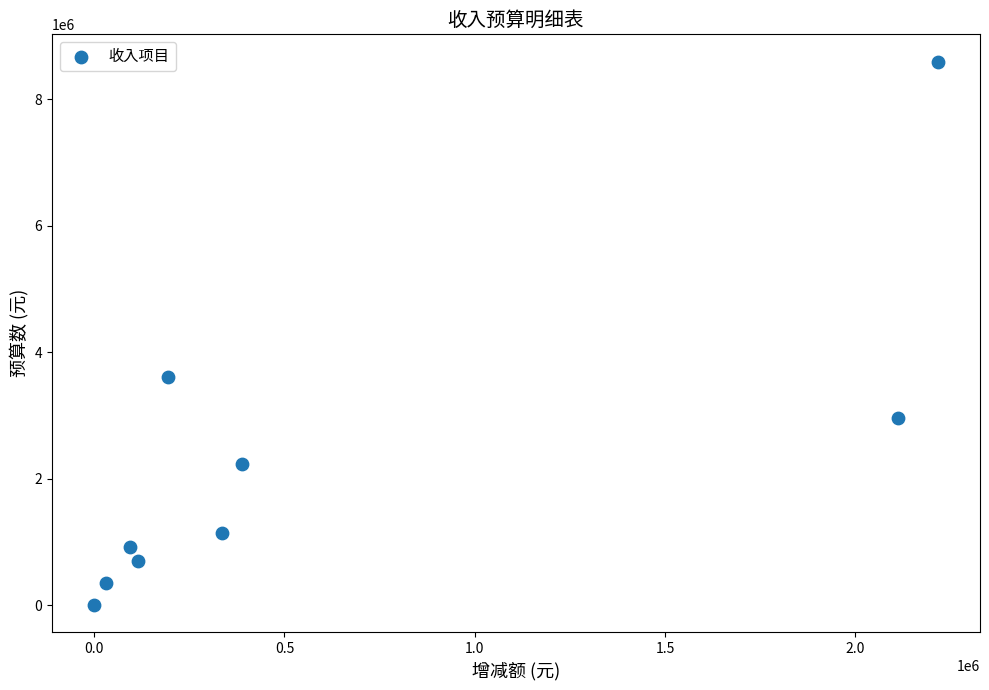

What is the average X value?

609886